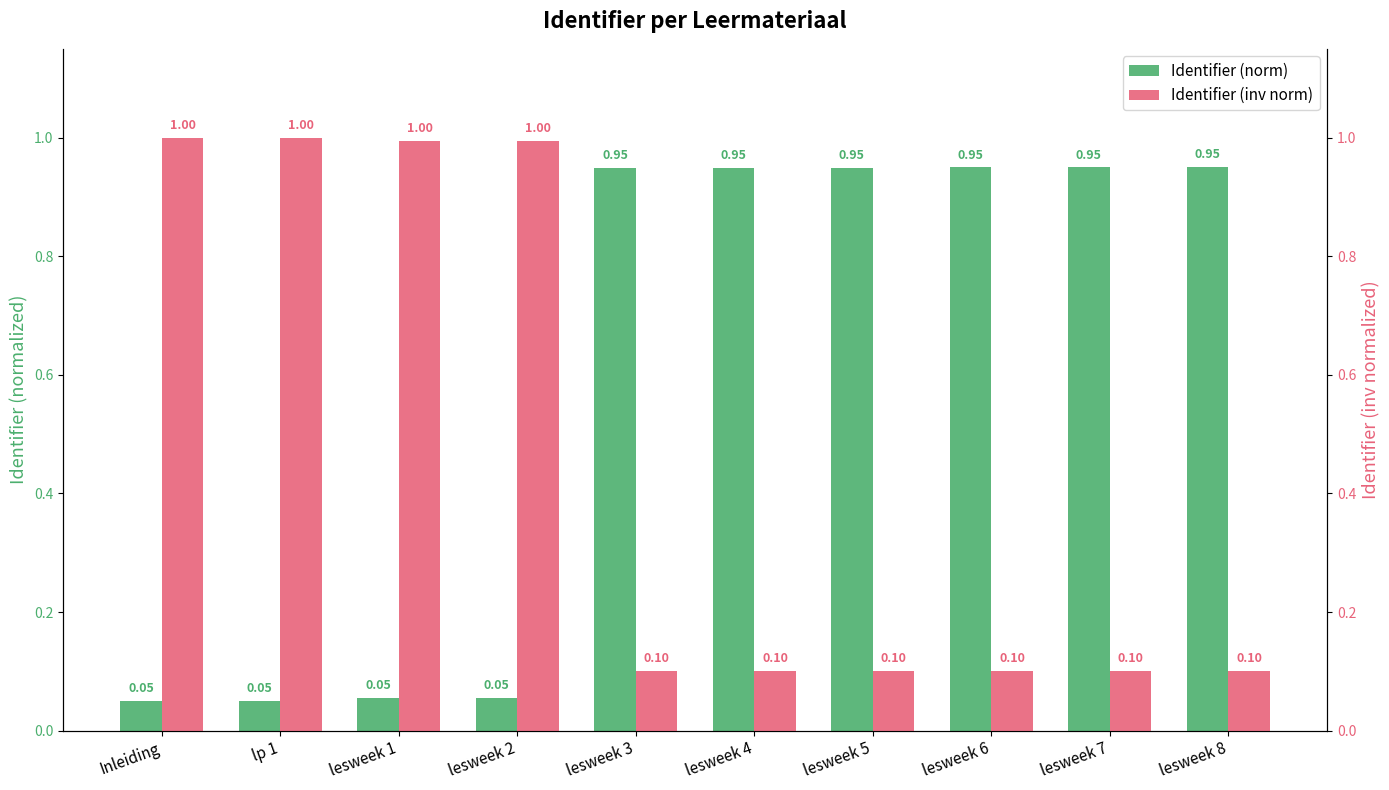

What is the sum of the Identifier (norm) values at lesweek 3 and lesweek 7?

1.9